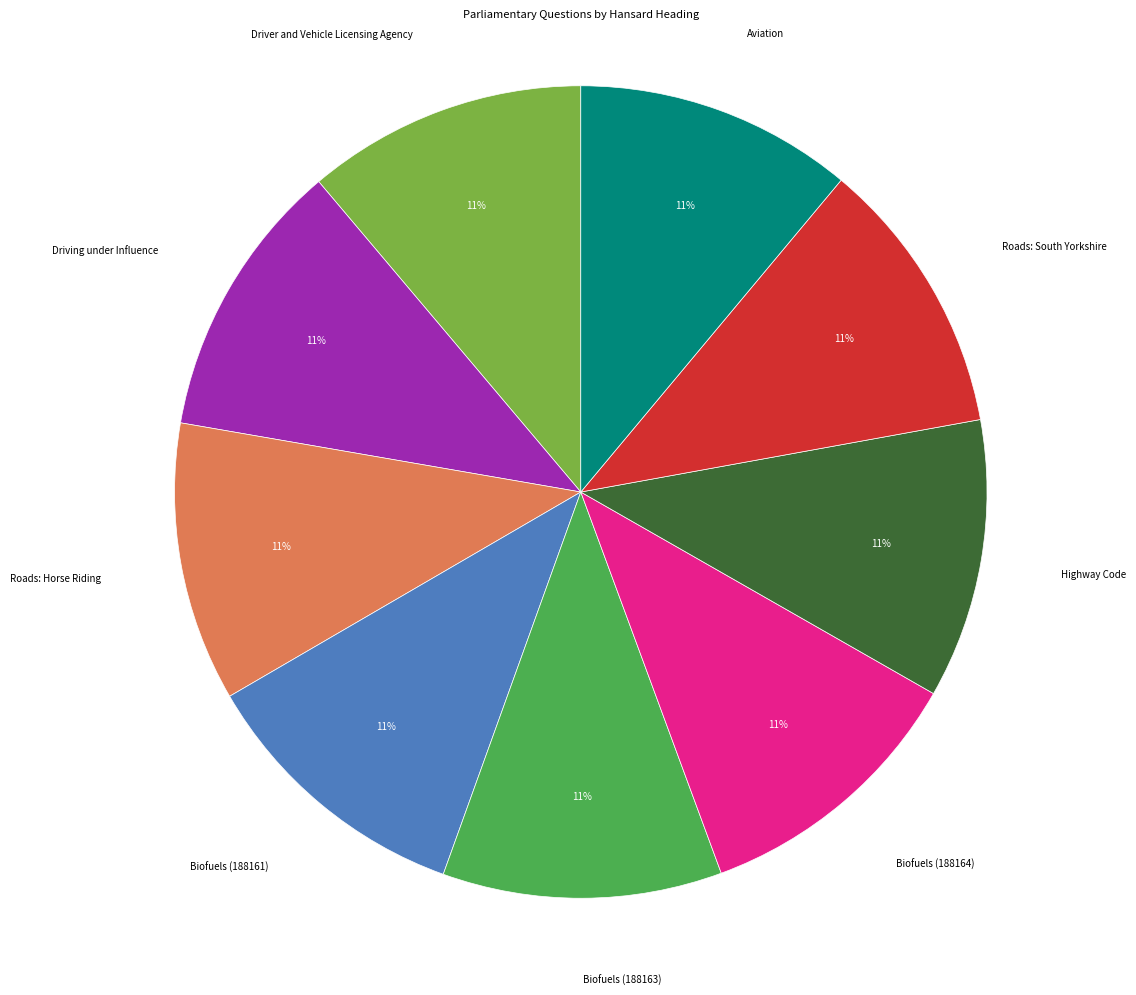

How many slices are in this pie chart?

9